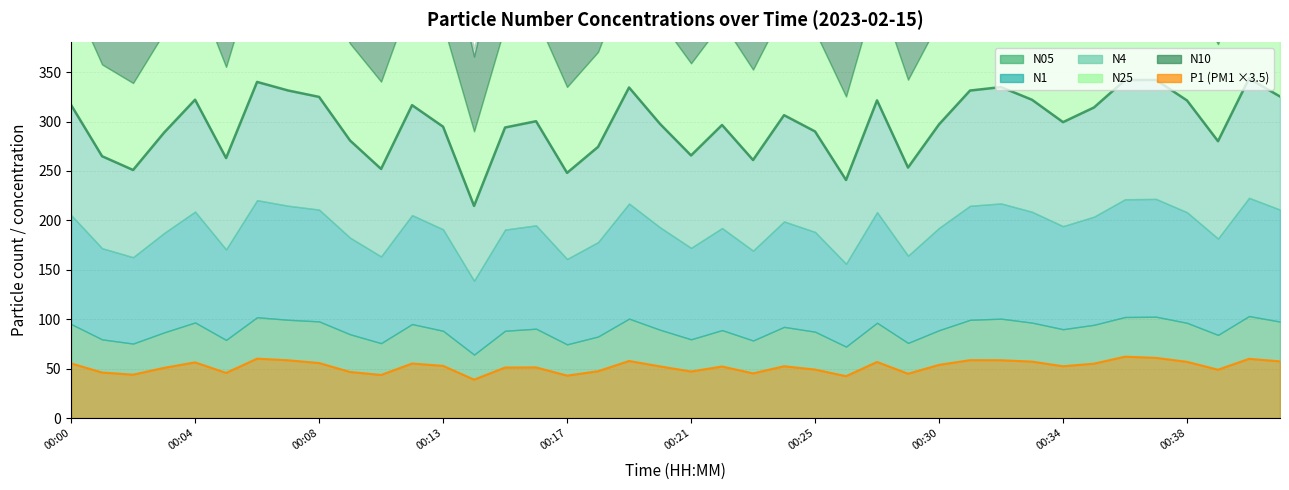

Does the chart have visible grid lines?

Yes